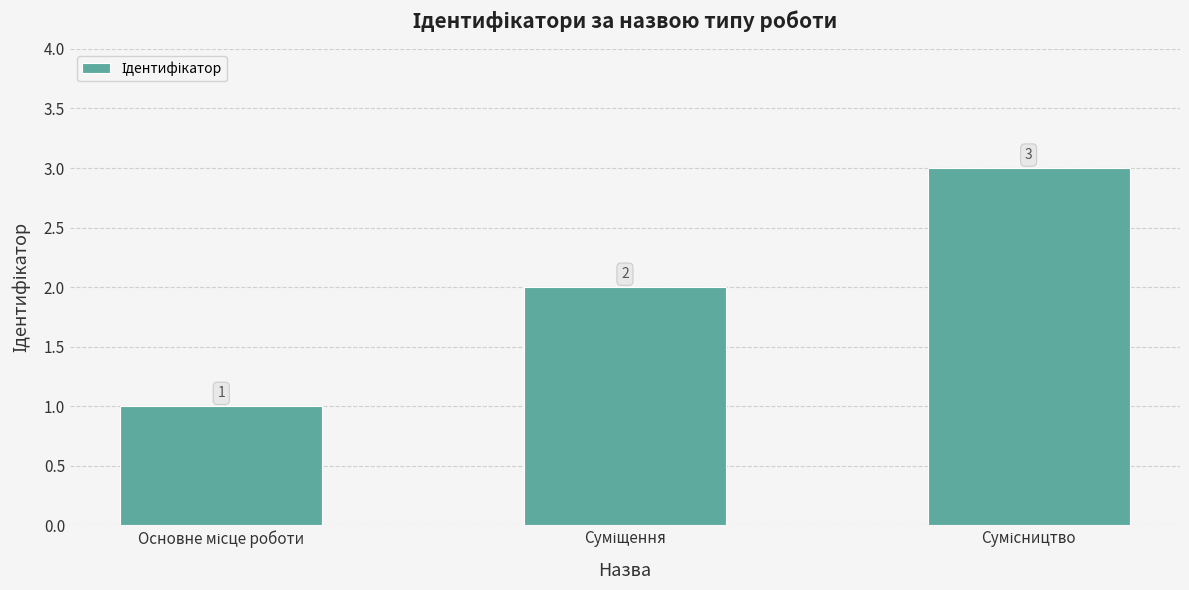

What is the value of the 3rd bar from the left?

3